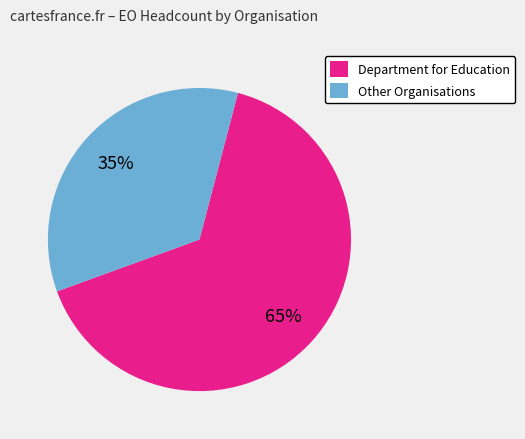

Is it true that Other Organisations is 42% of the pie?

False